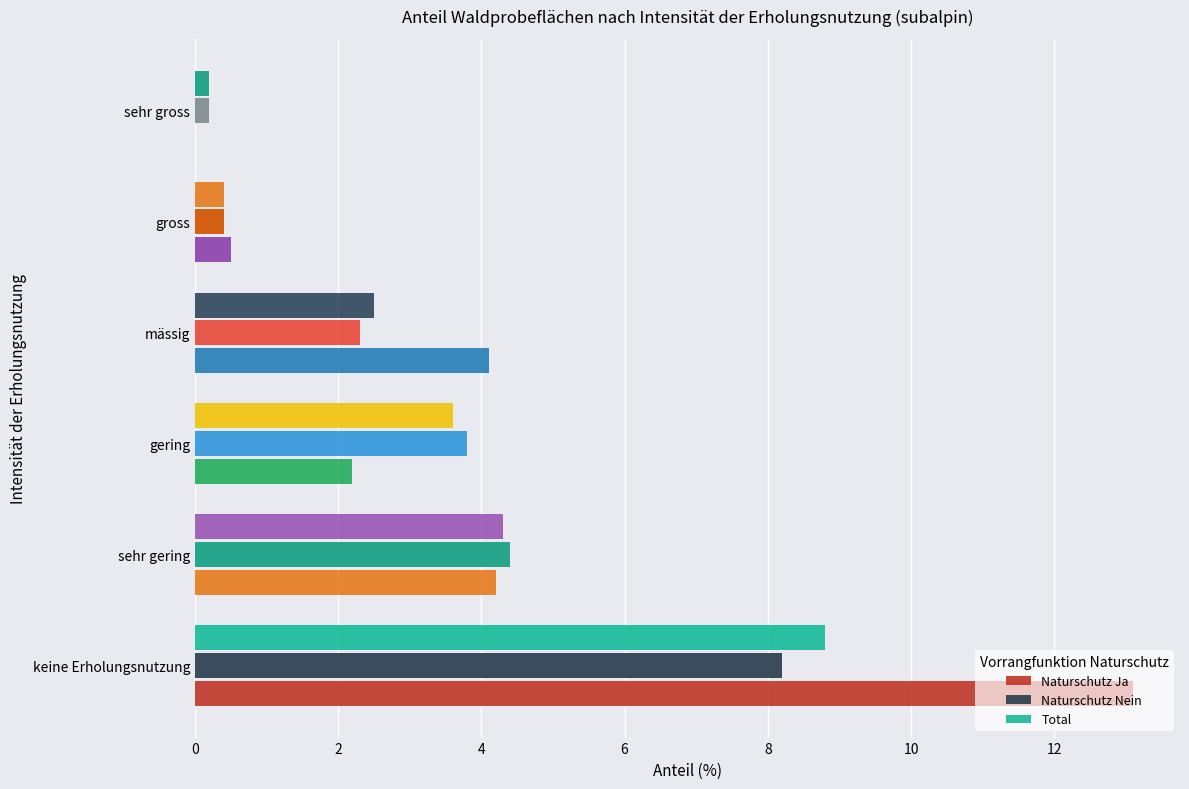

How many series are shown in this chart?

3